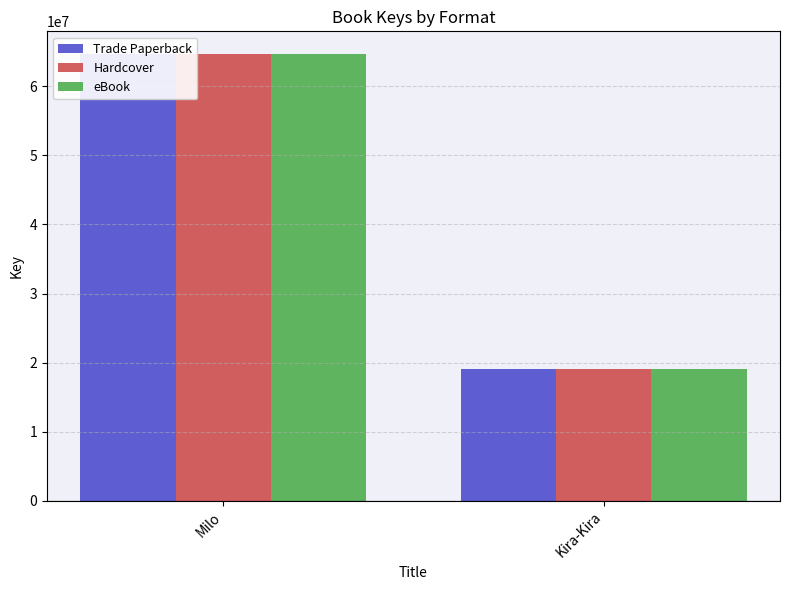

The value of Hardcover at Milo is 64732001. True or false?

True